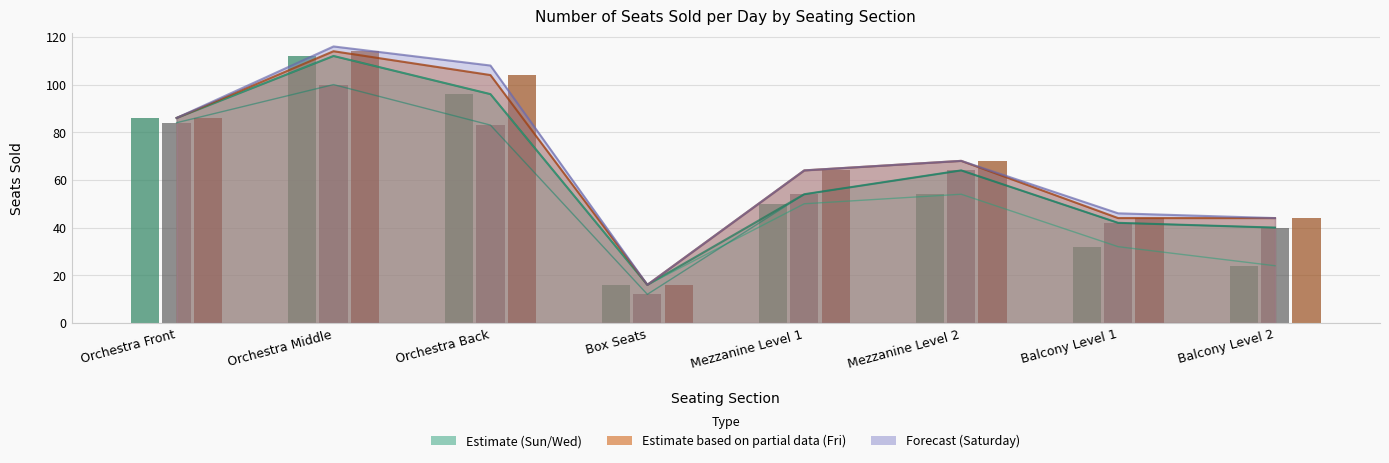

Which category has the lowest value across all series?

Box Seats